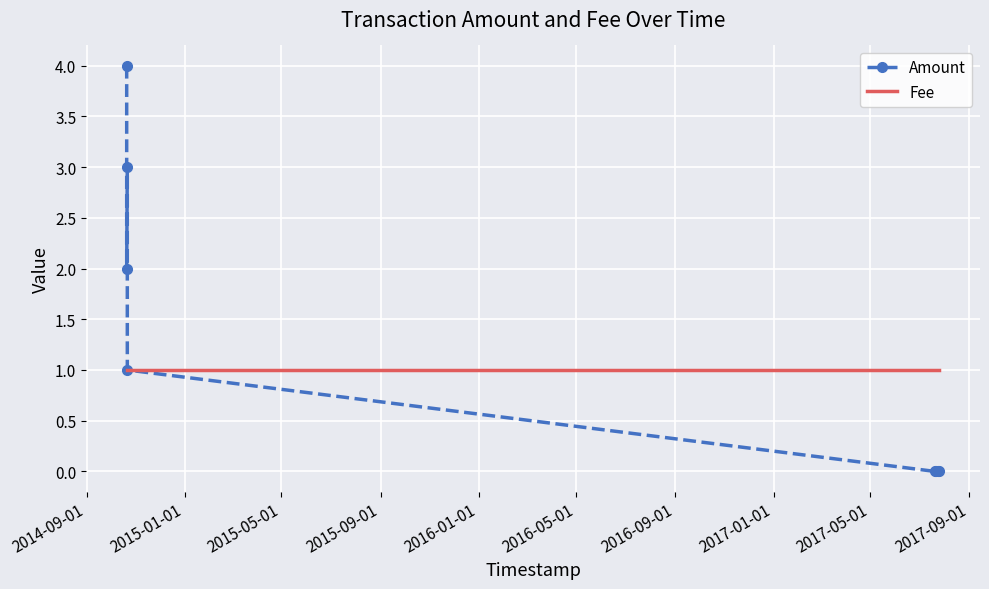

Rank the series at 2017-01-01 from lowest to highest value.

Amount, Fee